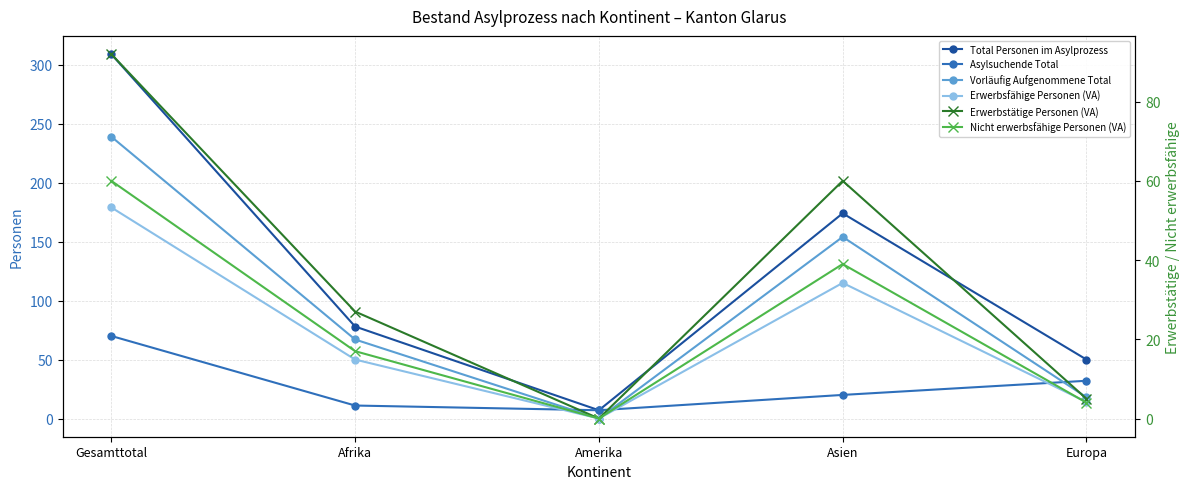

How many interior local valleys does the Nicht erwerbsfähige Personen (VA) series have?

1